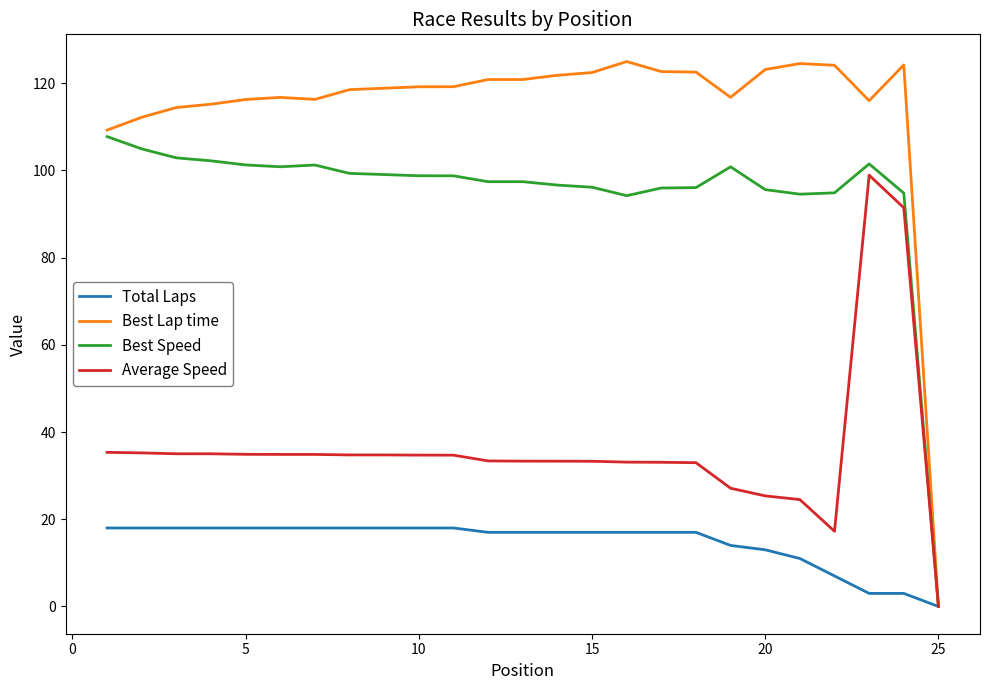

Which series has the widest spread of values?

Best Lap time